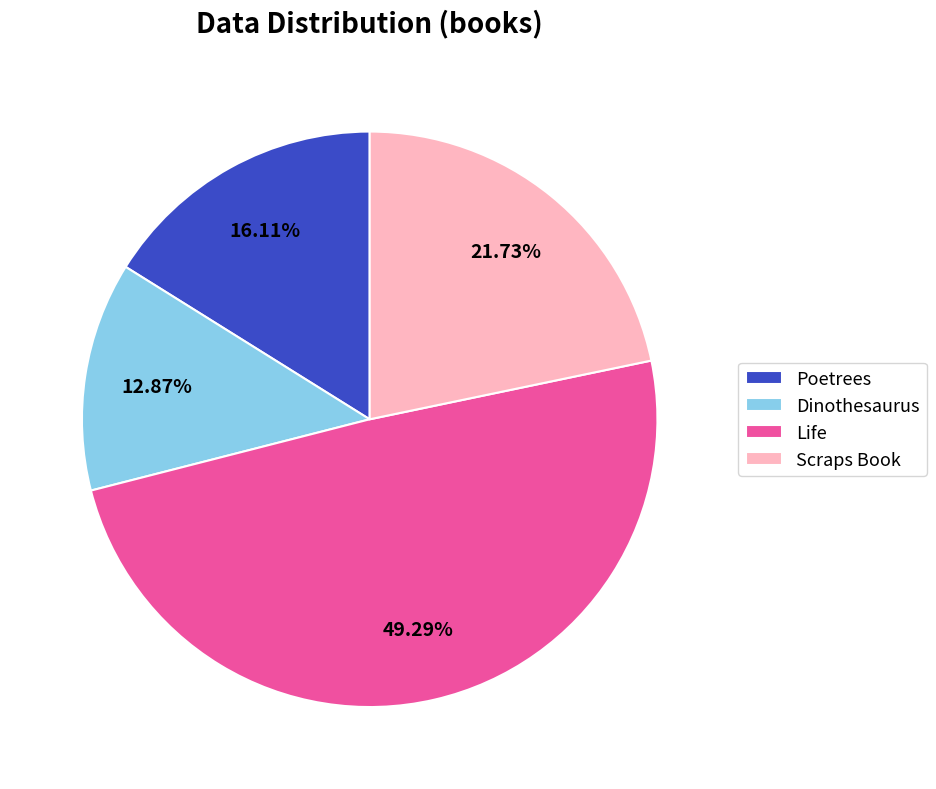

Combined, what portion of the pie is Scraps Book and Life?

71.0%